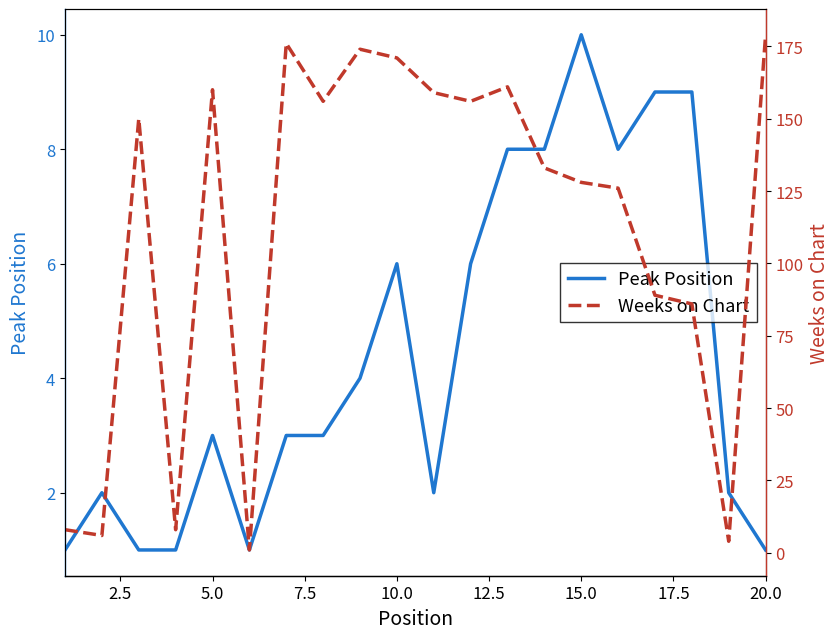

Reading right to left, what are all the values shown in this chart?

Peak Position: 1	2	9	9	8	10	8	8	6	2	6	4	3	3	1	3	1	1	2	1
Weeks on Chart: 179	4	86	89	126	128	133	161	156	159	171	174	156	176	1	160	8	150	6	8